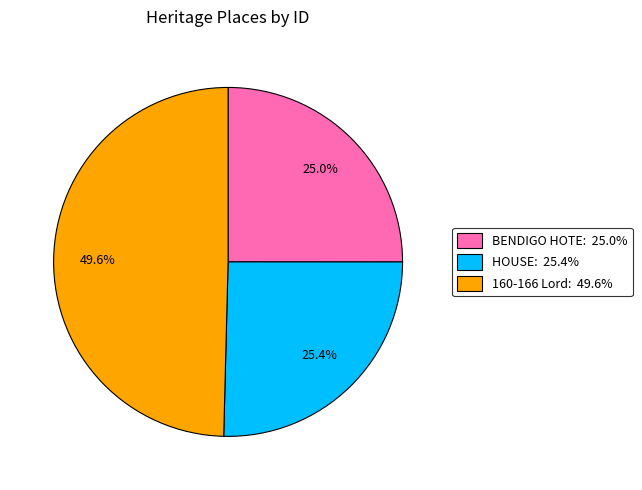

To the nearest percent, what is the average slice percentage?

33%